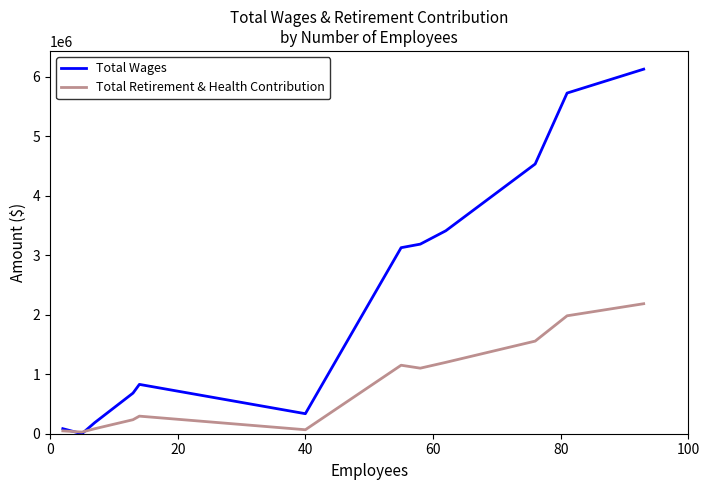

Which series has the largest total across all categories?

Total Wages